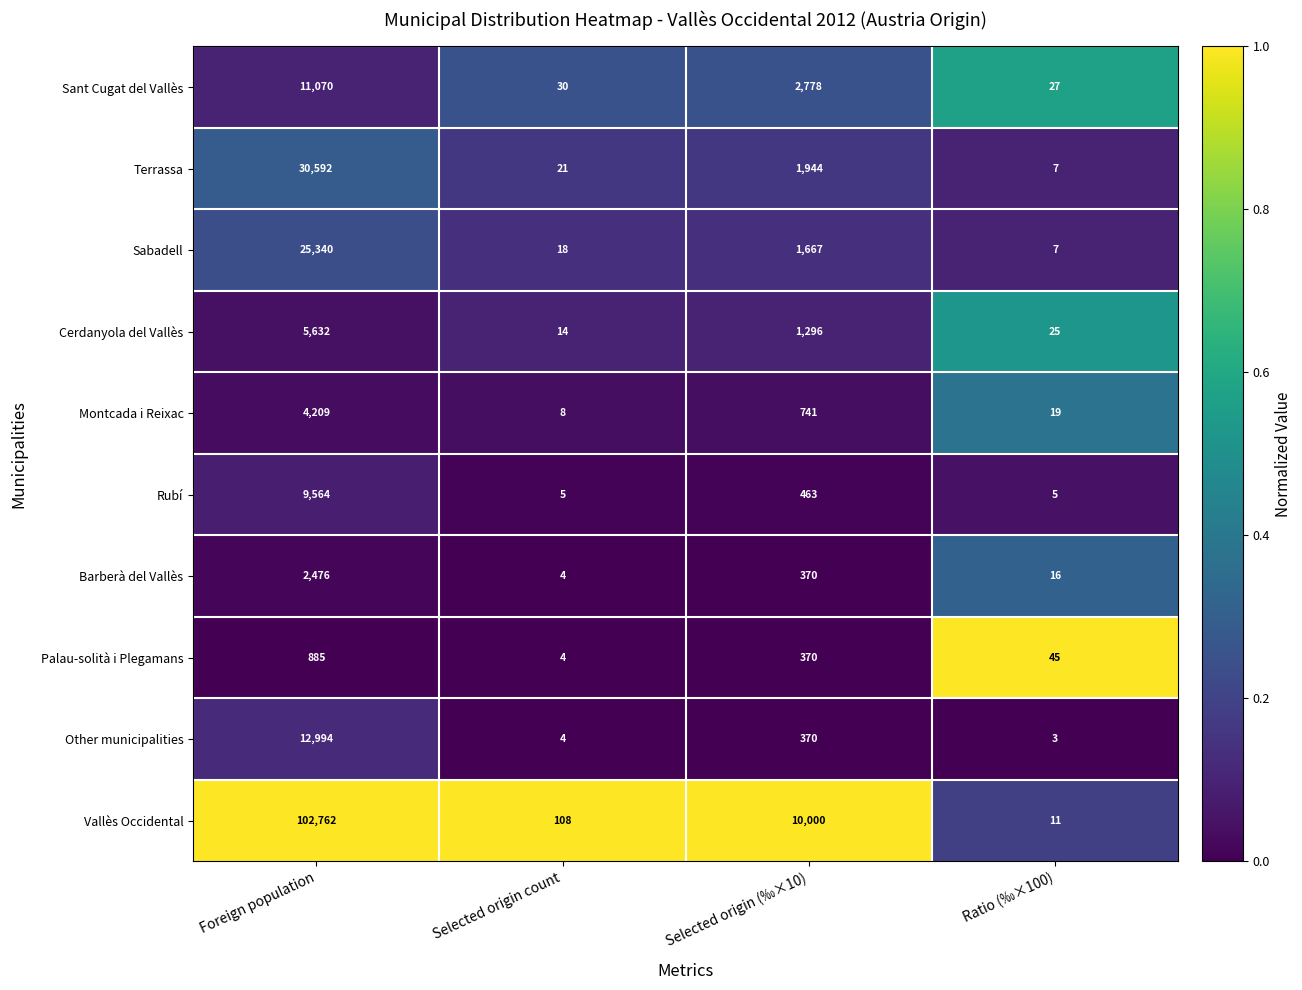

Rank the series at Foreign population from highest to lowest value.

Vallès Occidental, Terrassa, Sabadell, Other municipalities, Sant Cugat del Vallès, Rubí, Cerdanyola del Vallès, Montcada i Reixac, Barberà del Vallès, Palau-solità i Plegamans